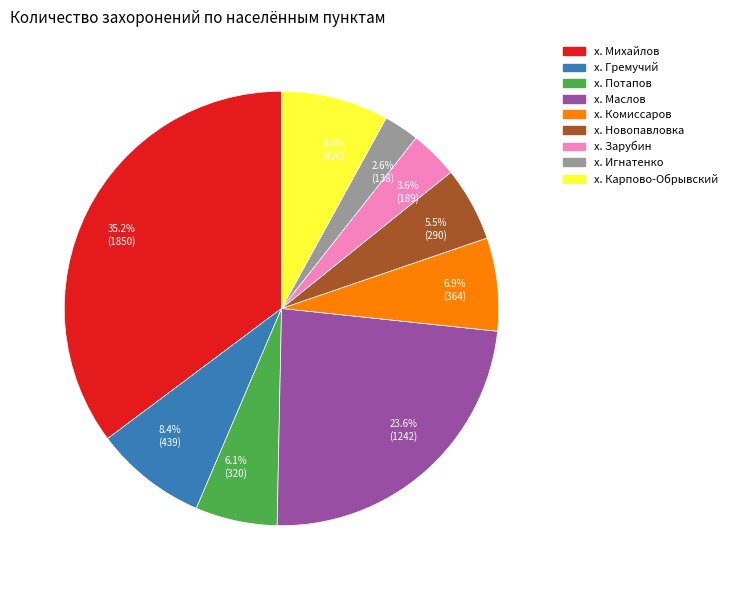

Is there a majority slice in this chart?

No